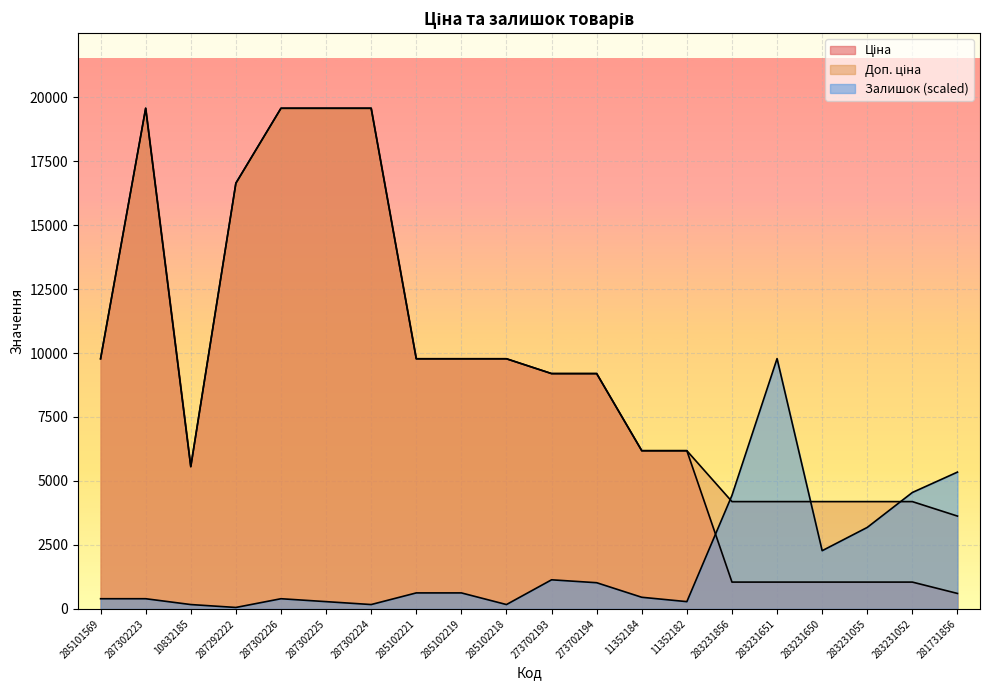

What is the difference between the maximum and second lowest values in the Доп. ціна series?

15371.4